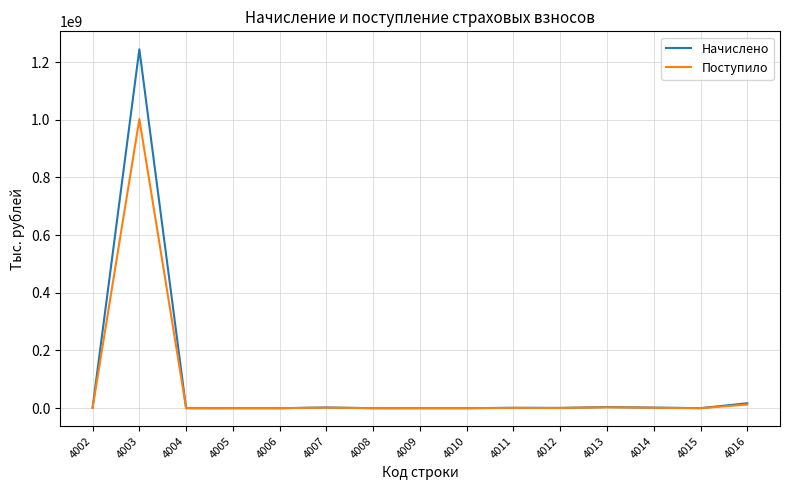

Which series has the largest range (max minus min)?

Начислено